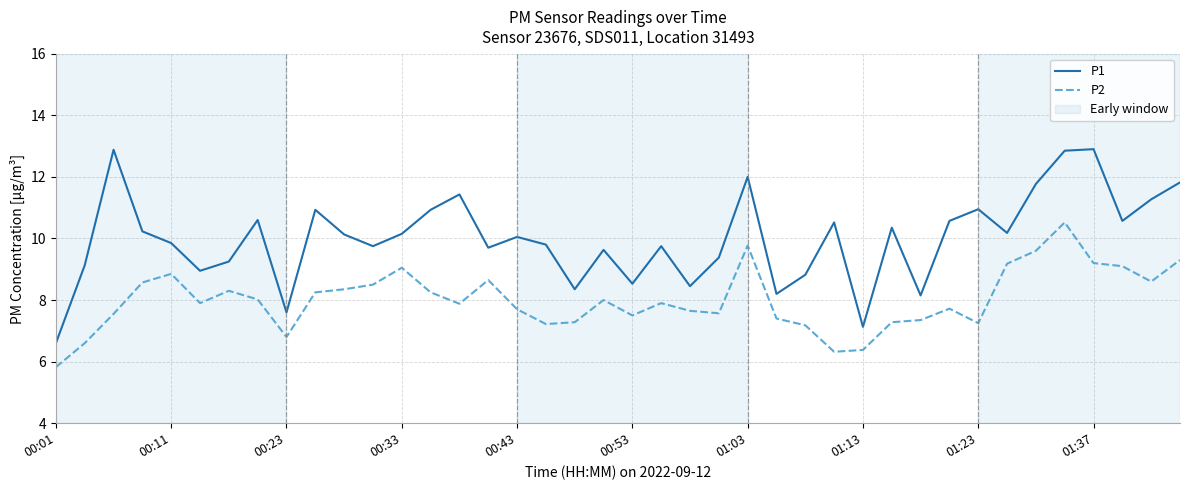

Which series has the widest spread of values?

P1